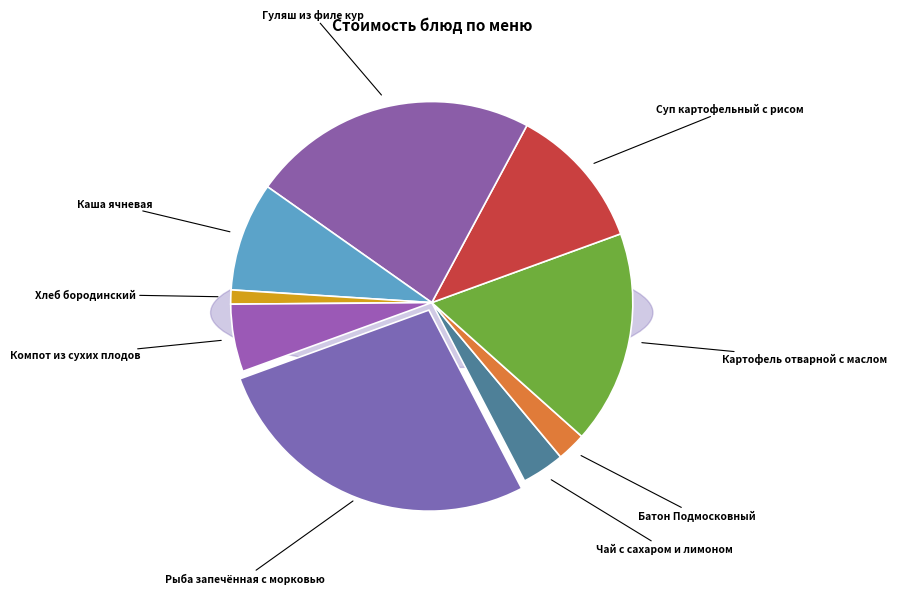

To the nearest percent, what portion does Чай с сахаром и лимоном represent?

3%